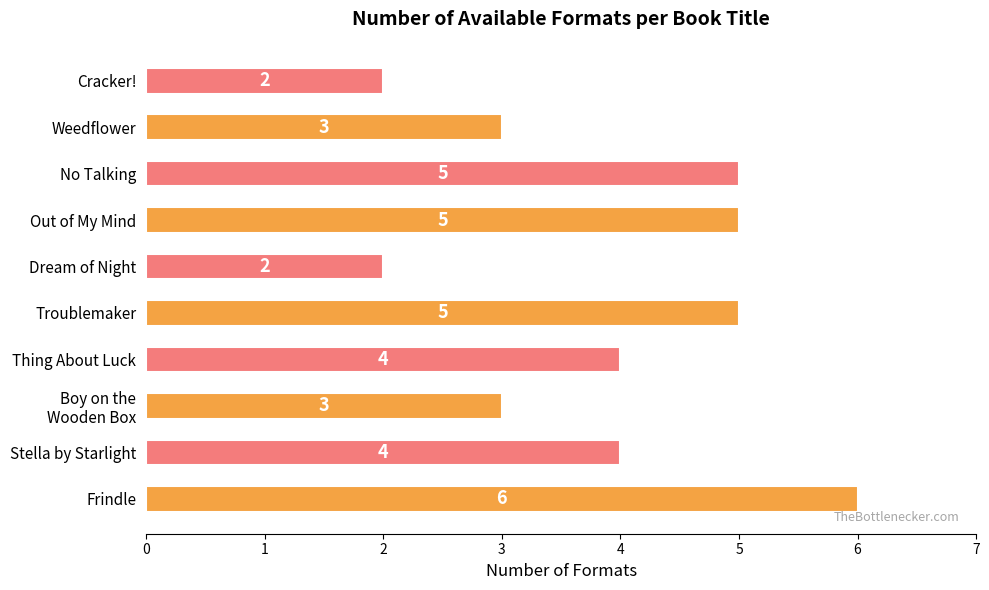

True or false: the data shows 5 at 6.

True